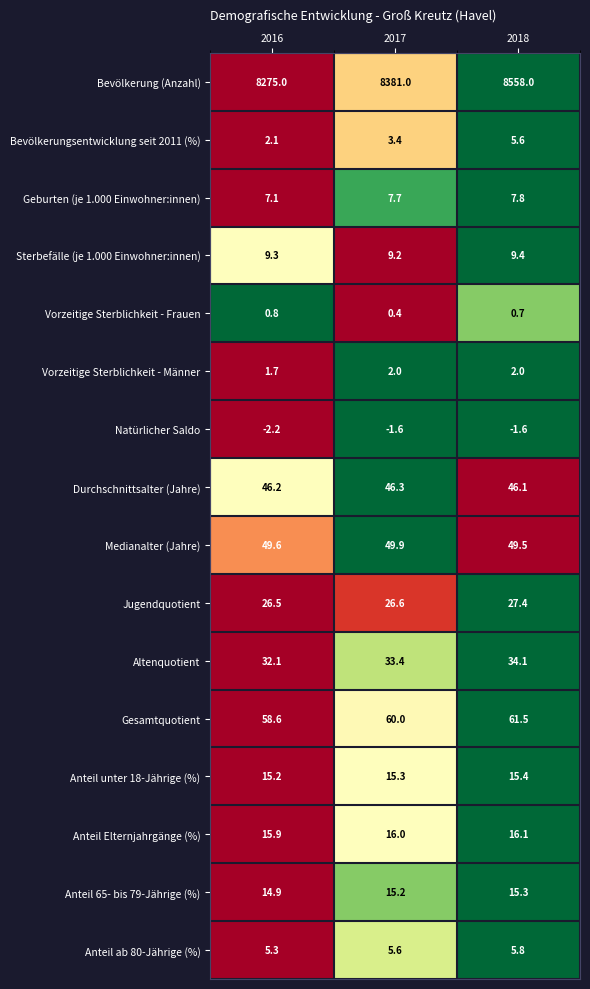

At which category does the chart reach its peak across all series?

2018